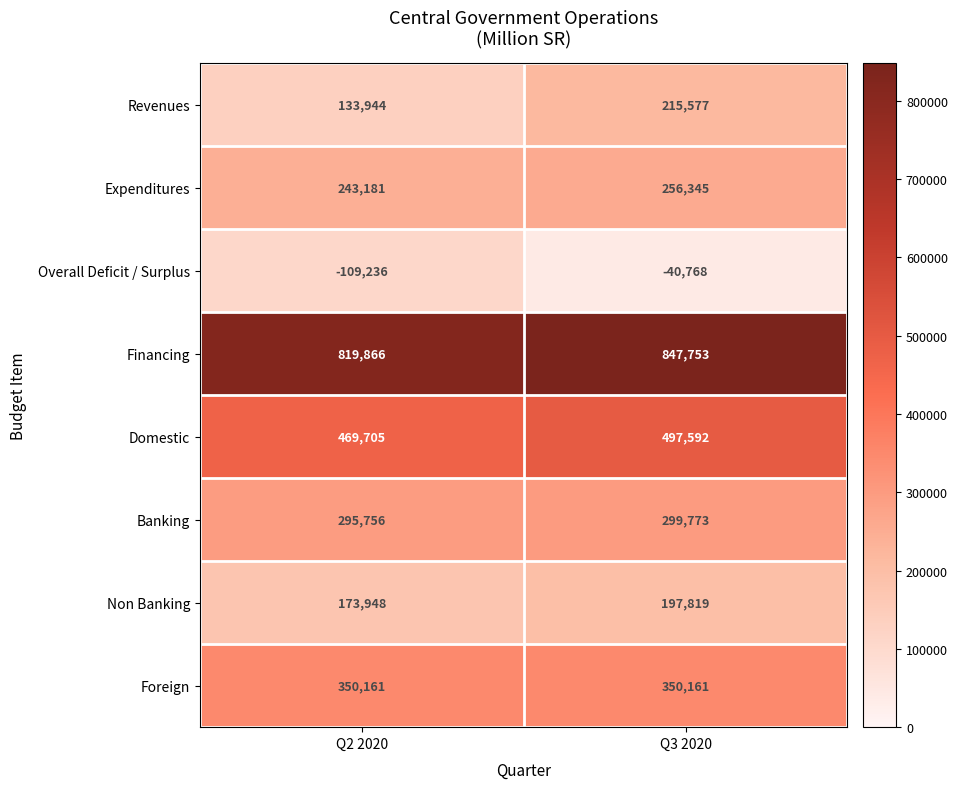

How many data points does each series have?

2